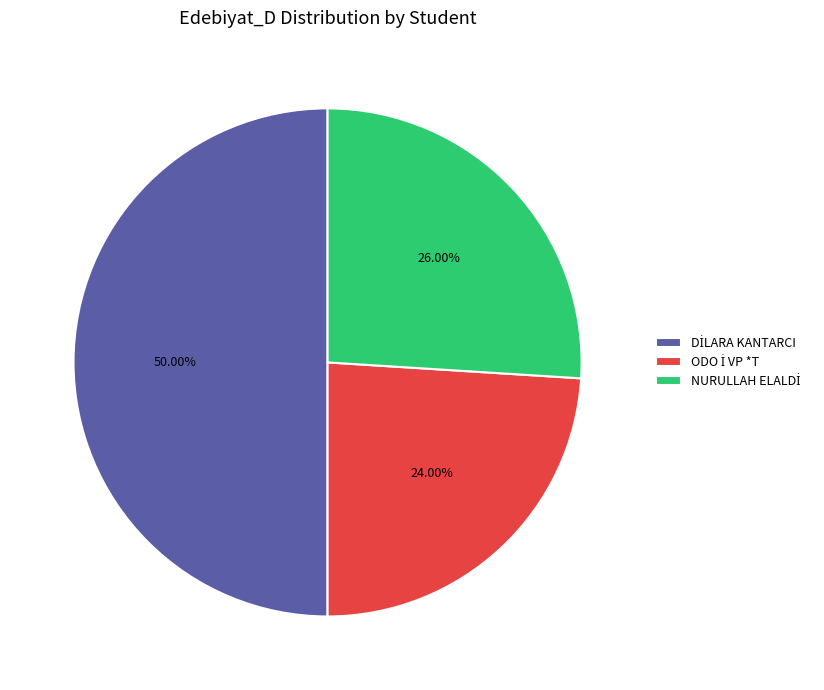

What is the ratio of the value at ODO İ VP *T to the value at NURULLAH ELALDİ?

0.9